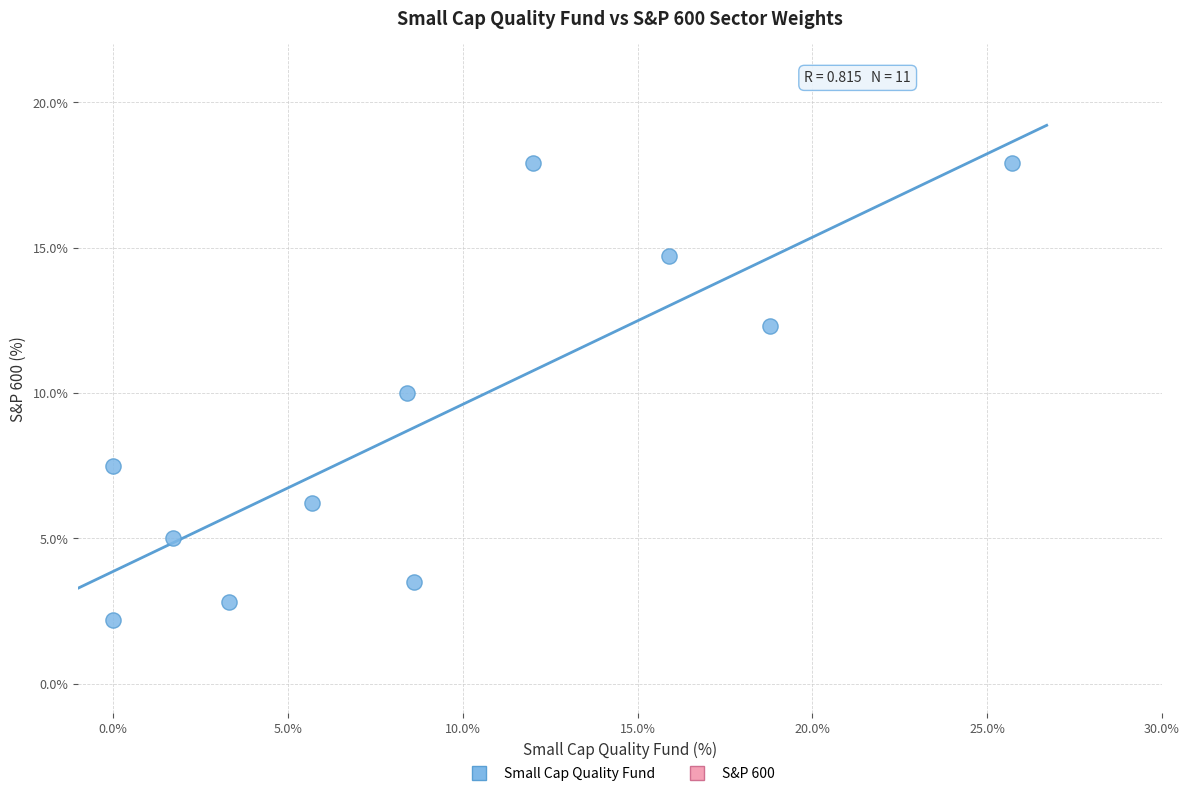

What is the average Y value?

9.1